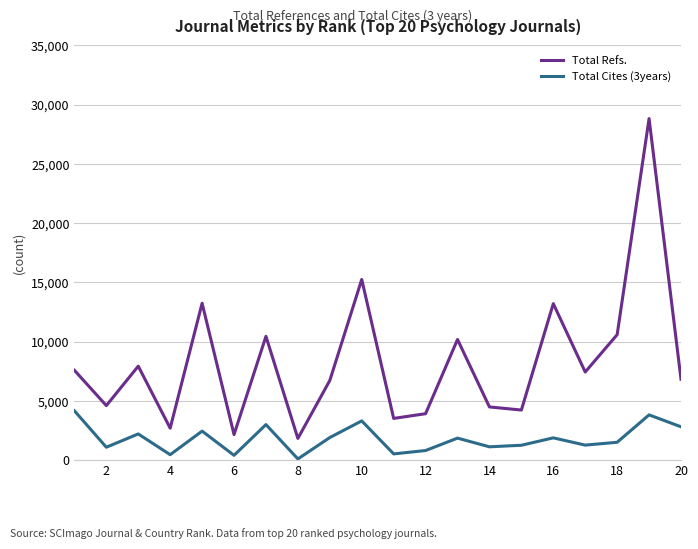

List the series in order of their overall mean, lowest first.

Total Cites (3years), Total Refs.